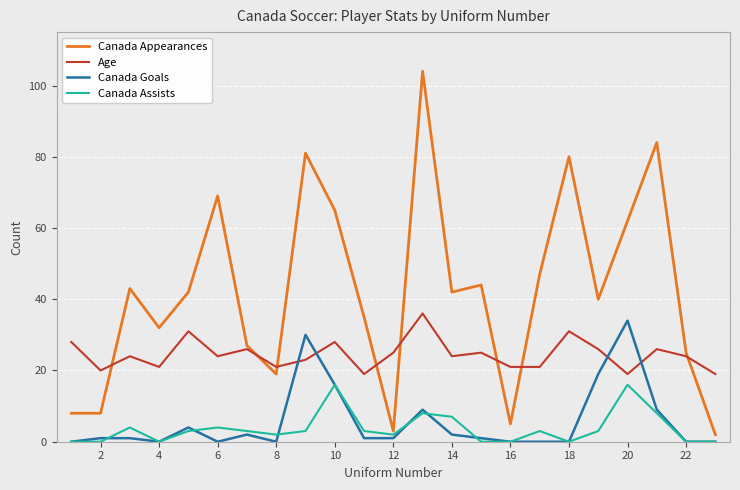

Reading left to right, what are all the values shown in this chart?

Canada Appearances: 8	8	43	32	42	69	27	19	81	65	35	3	104	42	44	5	47	80	40	62	84	25	2
Age: 28	20	24	21	31	24	26	21	23	28	19	25	36	24	25	21	21	31	26	19	26	24	19
Canada Goals: 0	1	1	0	4	0	2	0	30	16	1	1	9	2	1	0	0	0	19	34	9	0	0
Canada Assists: 0	0	4	0	3	4	3	2	3	16	3	2	8	7	0	0	3	0	3	16	8	0	0